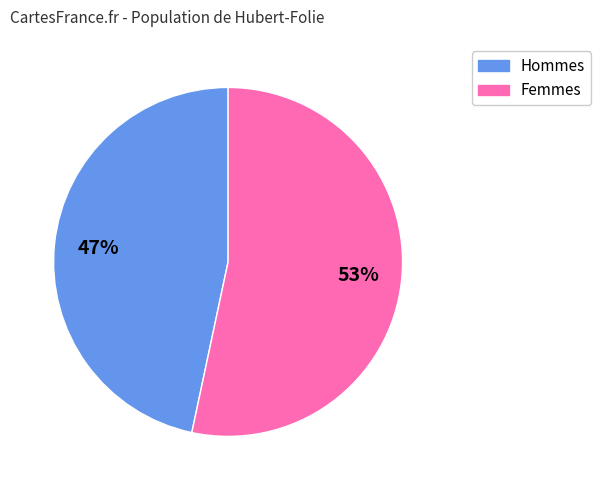

Is there any slice that represents more than half of the pie?

Yes